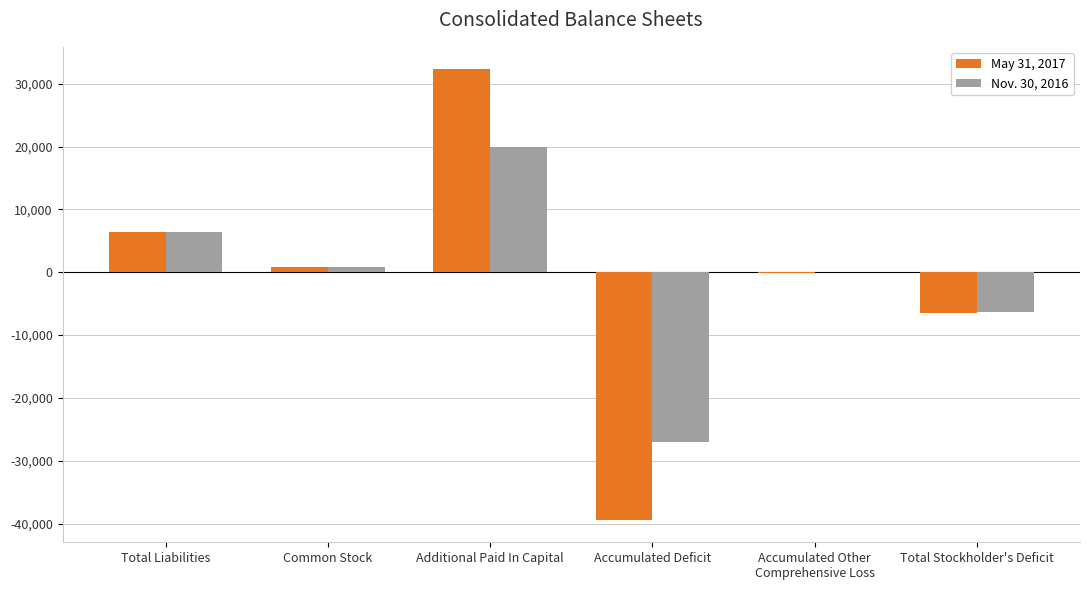

Read the May 31, 2017 value at Accumulated Deficit, to the nearest 10.

-39390